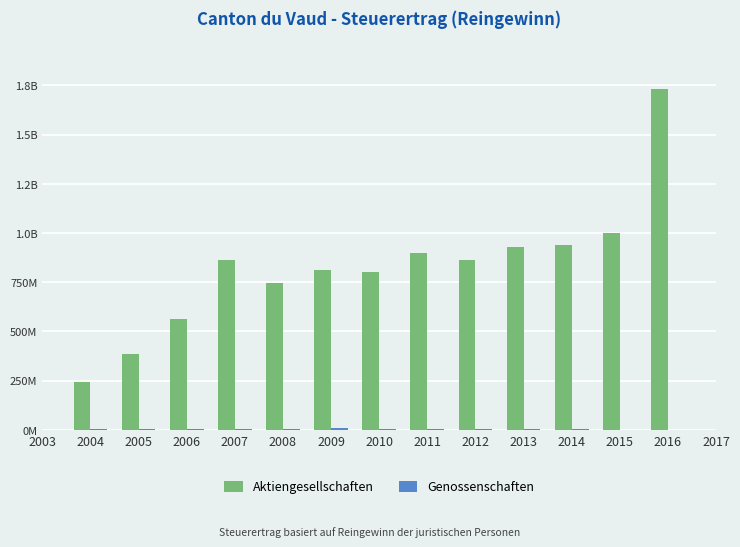

What is the minimum value for Aktiengesellschaften?

241136784